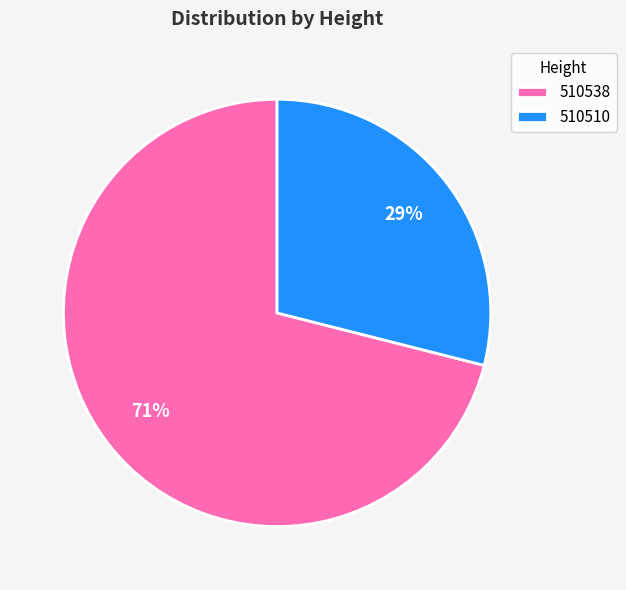

Is there any slice that represents more than half of the pie?

Yes